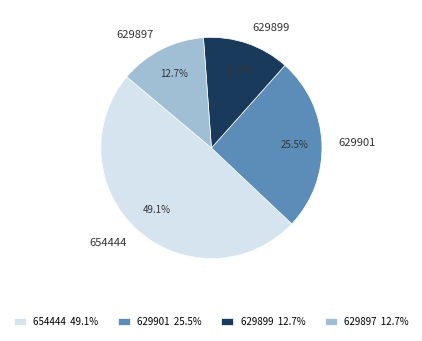

How many segments does this pie chart have?

4